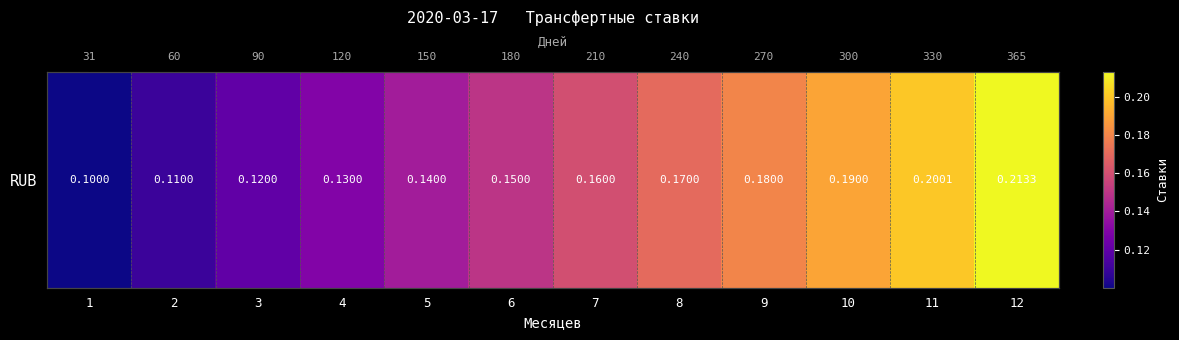

What is the difference between the maximum and minimum values?

0.1